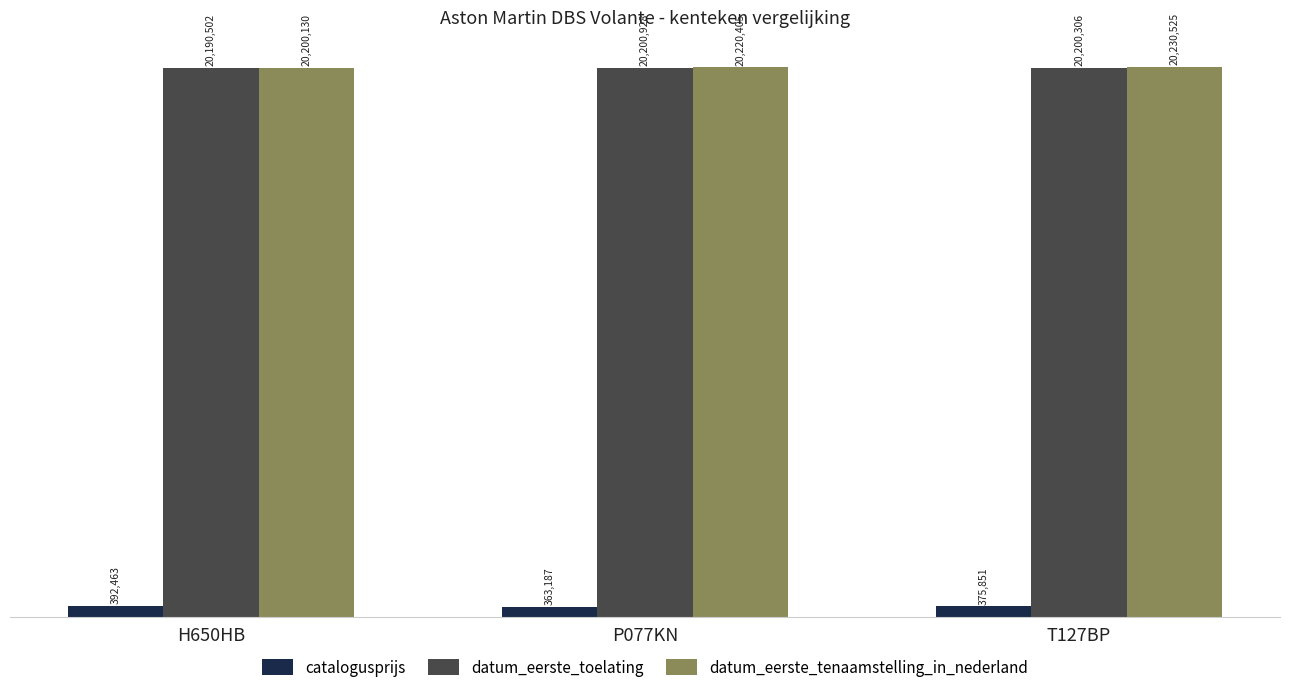

What is the spread (max minus min) of values at H650HB?

19807667